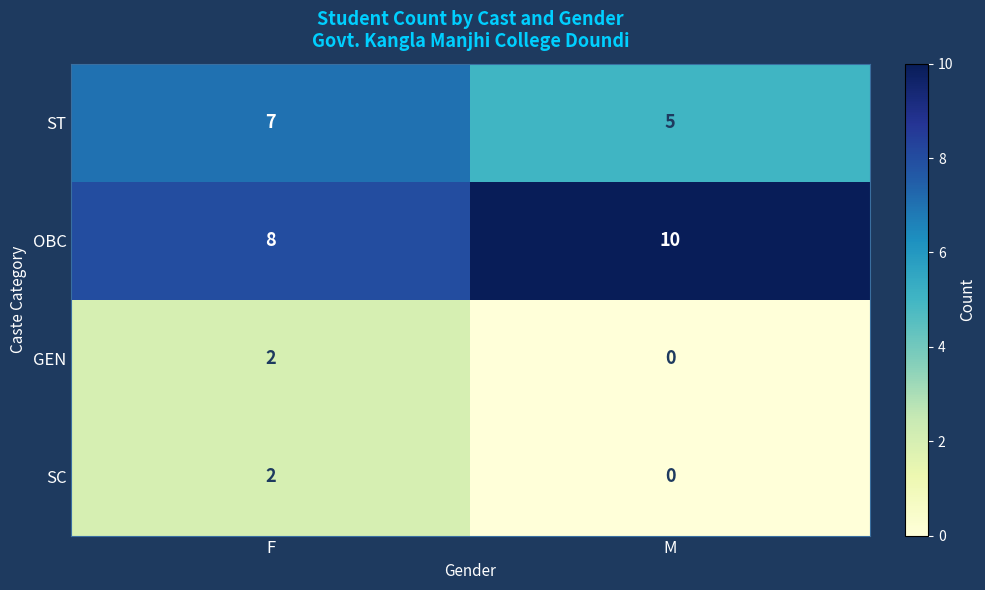

What is the total value across all series at F?

19